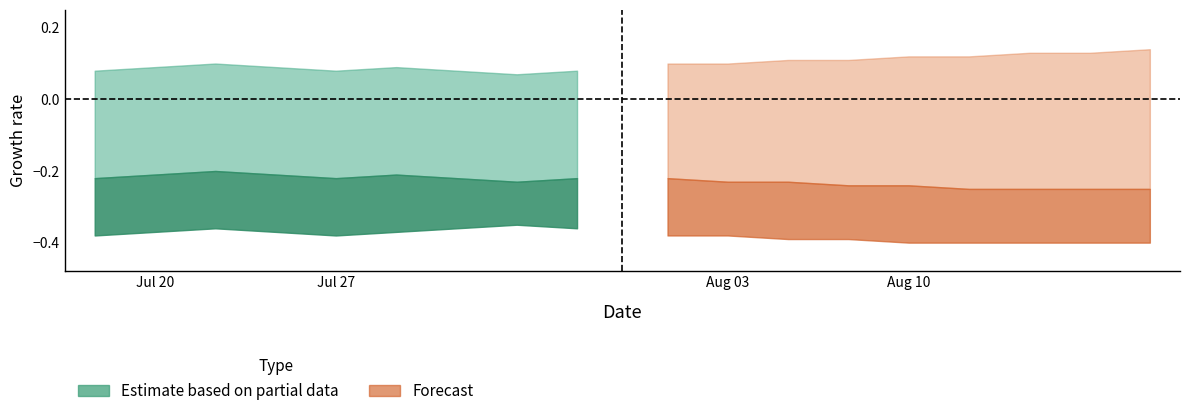

Reading right to left, list all the values displayed in this chart.

Estimate_upper: 0.1	0.1	0.1	0.1	0.1	0.1	0.1	0.1	0.1
Estimate_mid: -0.2	-0.2	-0.2	-0.2	-0.2	-0.2	-0.2	-0.2	-0.2
Estimate_lower: -0.4	-0.3	-0.4	-0.4	-0.4	-0.4	-0.4	-0.4	-0.4
Forecast_upper: 0.1	0.1	0.1	0.1	0.1	0.1	0.1	0.1	0.1
Forecast_mid: -0.2	-0.2	-0.2	-0.2	-0.2	-0.2	-0.2	-0.2	-0.2
Forecast_lower: -0.4	-0.4	-0.4	-0.4	-0.4	-0.4	-0.4	-0.4	-0.4